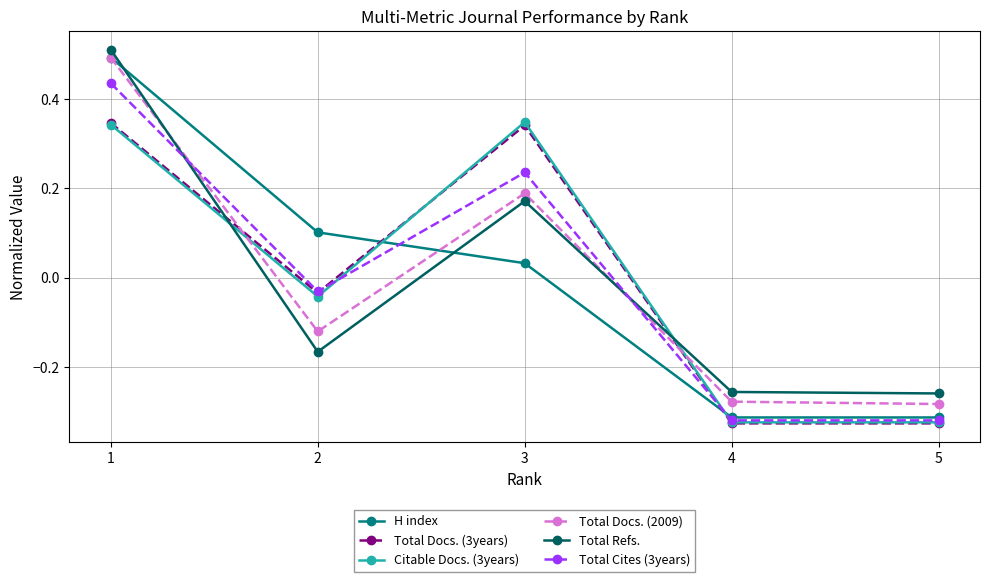

Which series changed the most between 1 and 4?

H index